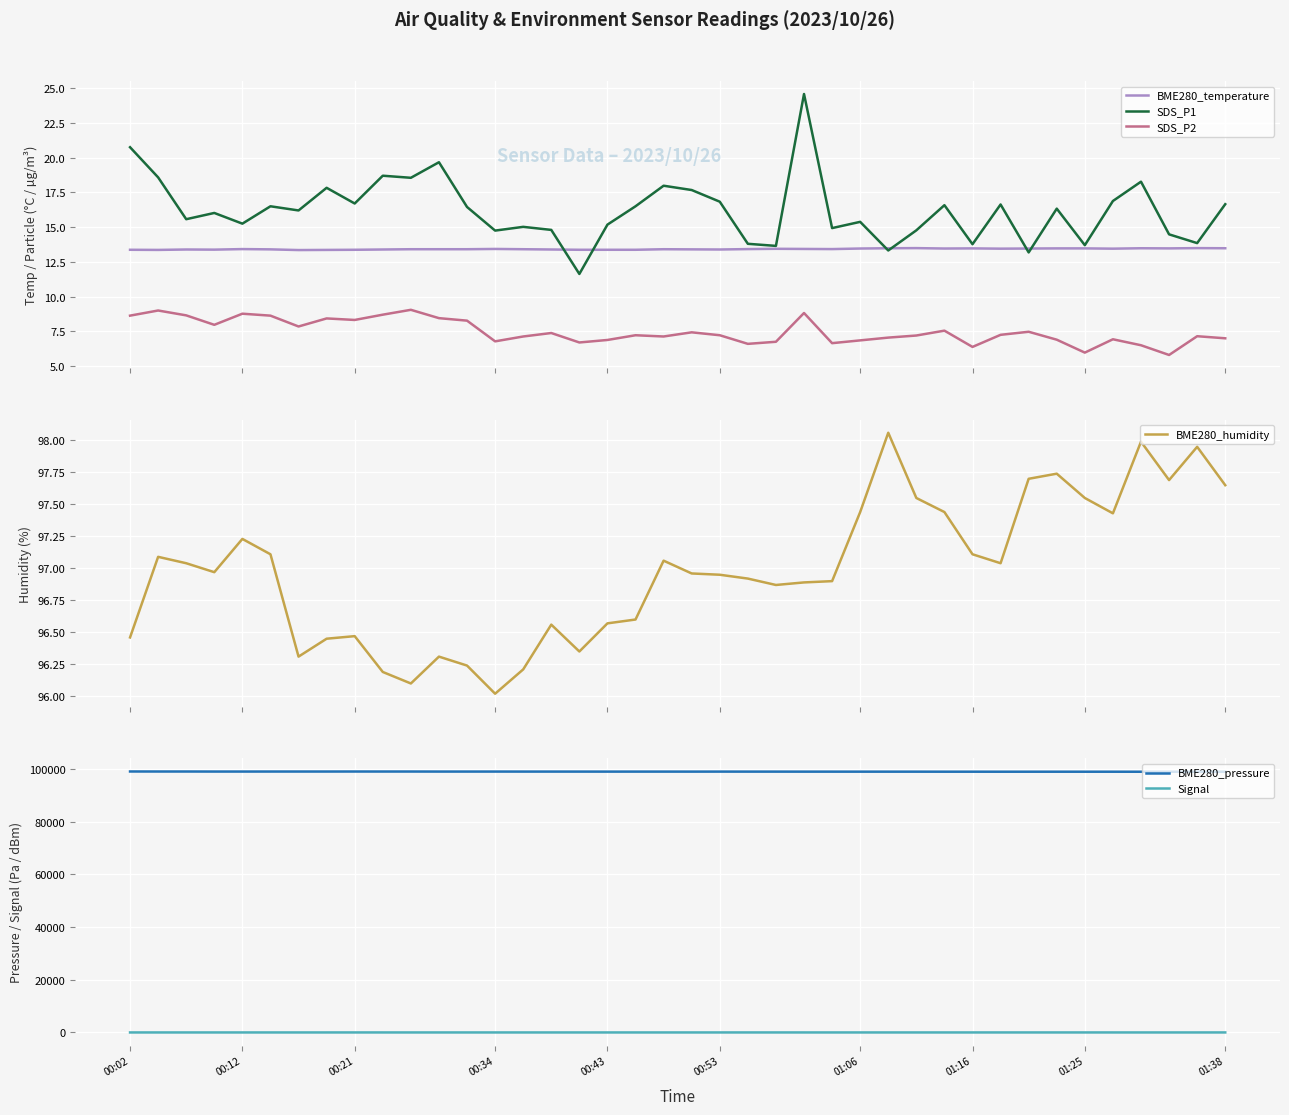

What is the value of the SDS_P1 point at the 30th from the left?

16.6